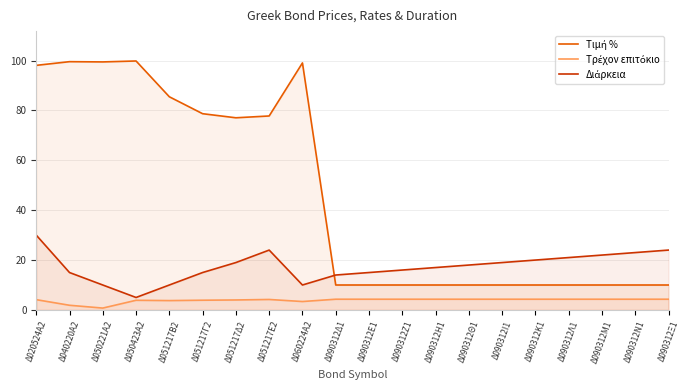

How many lines are shown in the chart?

3